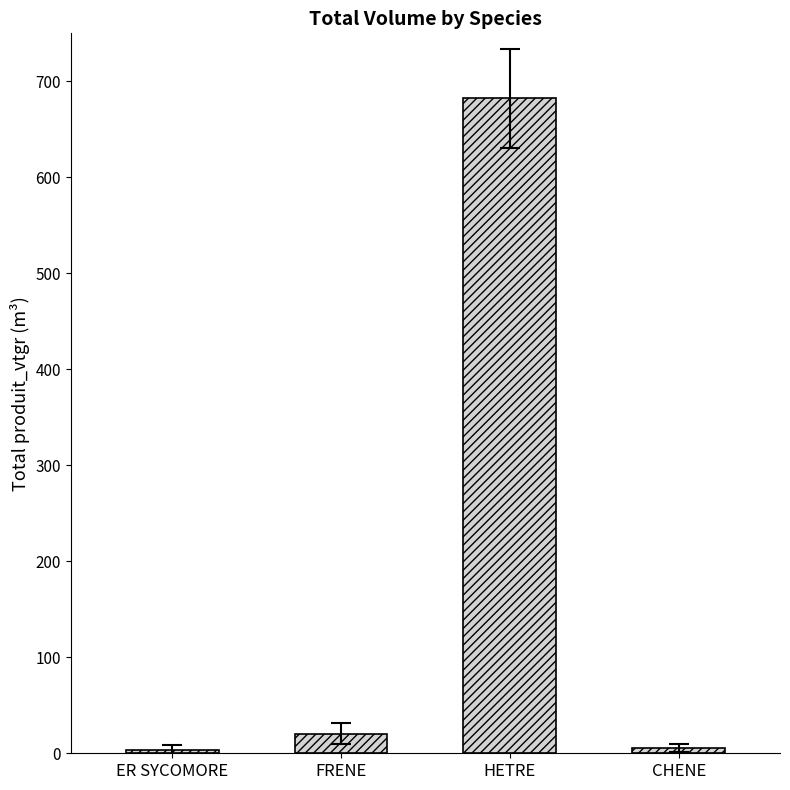

What is the maximum value shown in the chart?

682.3